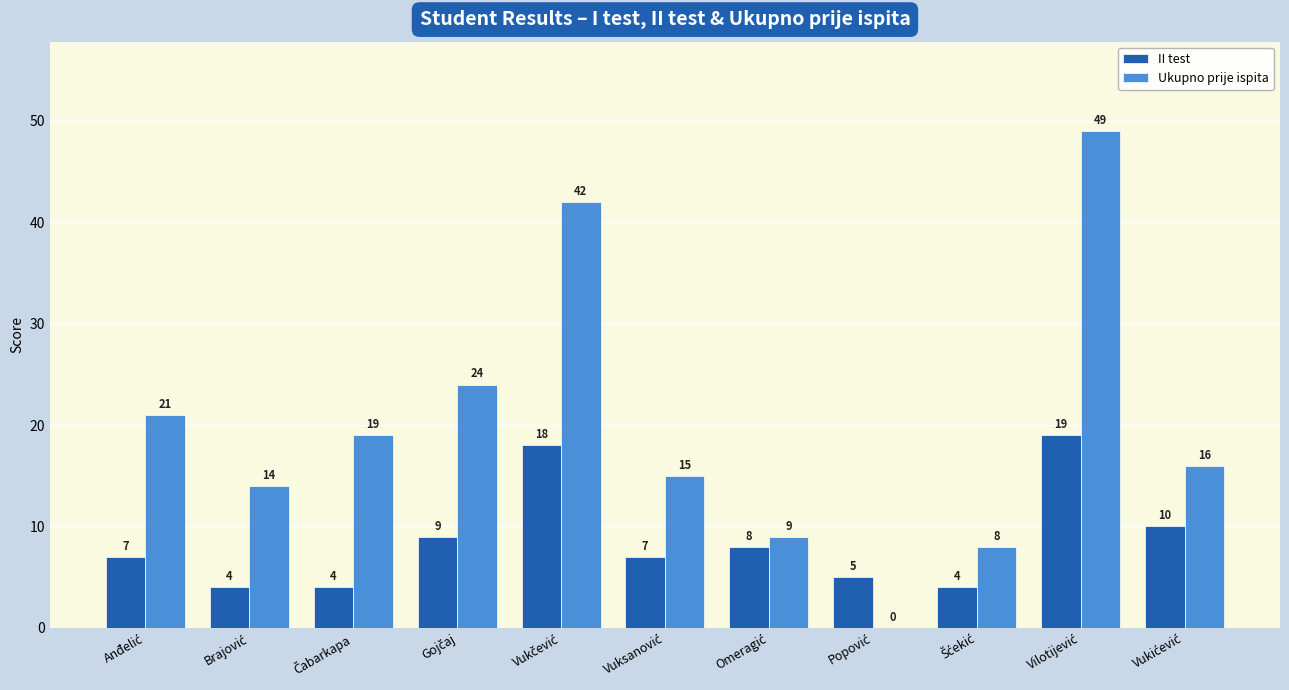

Reading right to left, extract all data points from this chart.

II test: 10	19	4	5	8	7	18	9	4	4	7
Ukupno prije ispita: 16	49	8	0	9	15	42	24	19	14	21